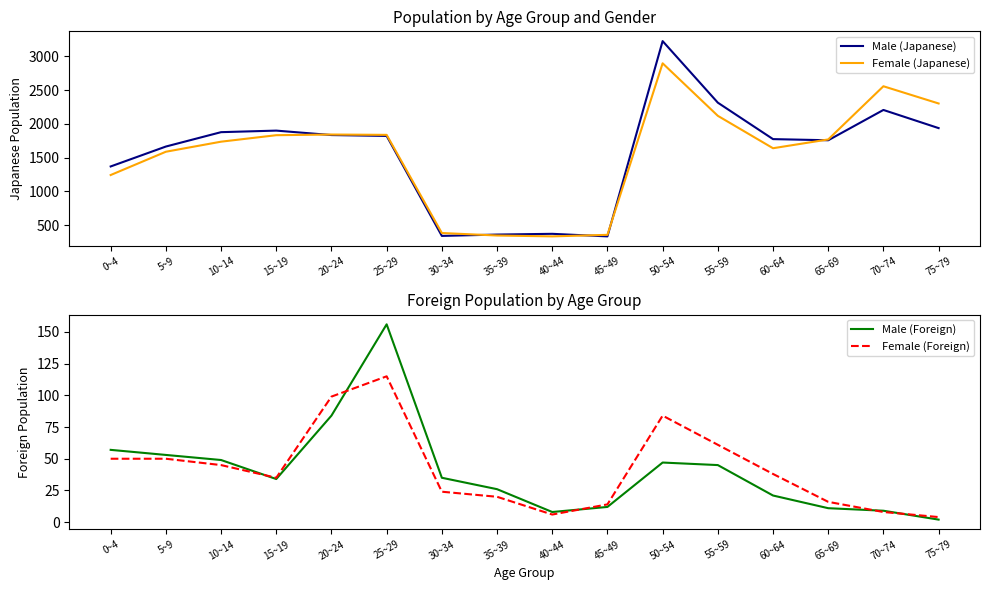

What is the label of the 13th point from the right?

15~19